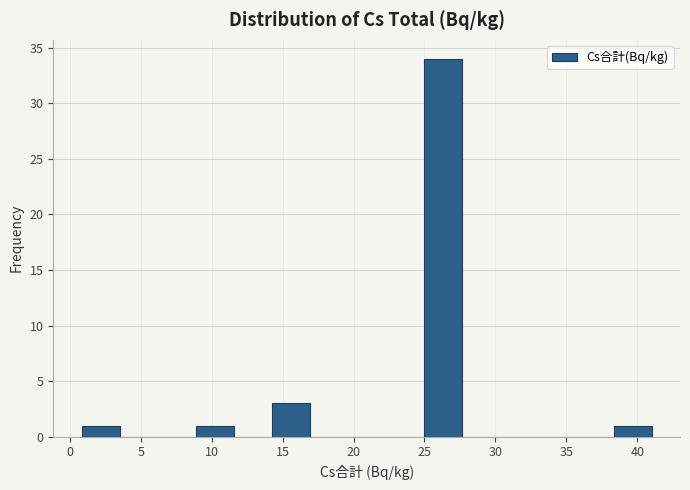

Reading left to right, transcribe this chart: for each bar, give the range it covers on the x-axis and its height. Neither the bar edges nor the heights are printed on the chart, so give them approximately, as read against the axes.

1.0 to 3.5: 1
3.5 to 6.0: 0
6.0 to 9.0: 0
9.0 to 11.5: 1
11.5 to 14.0: 0
14.0 to 17.0: 3
17.0 to 19.5: 0
19.5 to 22.5: 0
22.5 to 25.0: 0
25.0 to 27.5: 34
27.5 to 30.5: 0
30.5 to 33.0: 0
33.0 to 35.5: 0
35.5 to 38.5: 0
38.5 to 41.0: 1